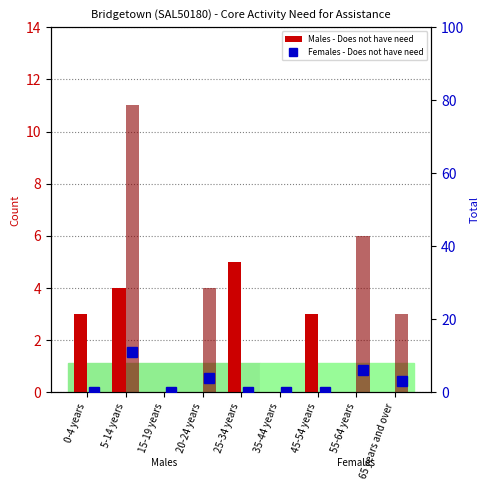

What is the sum of all Males - Does not have need values?

15